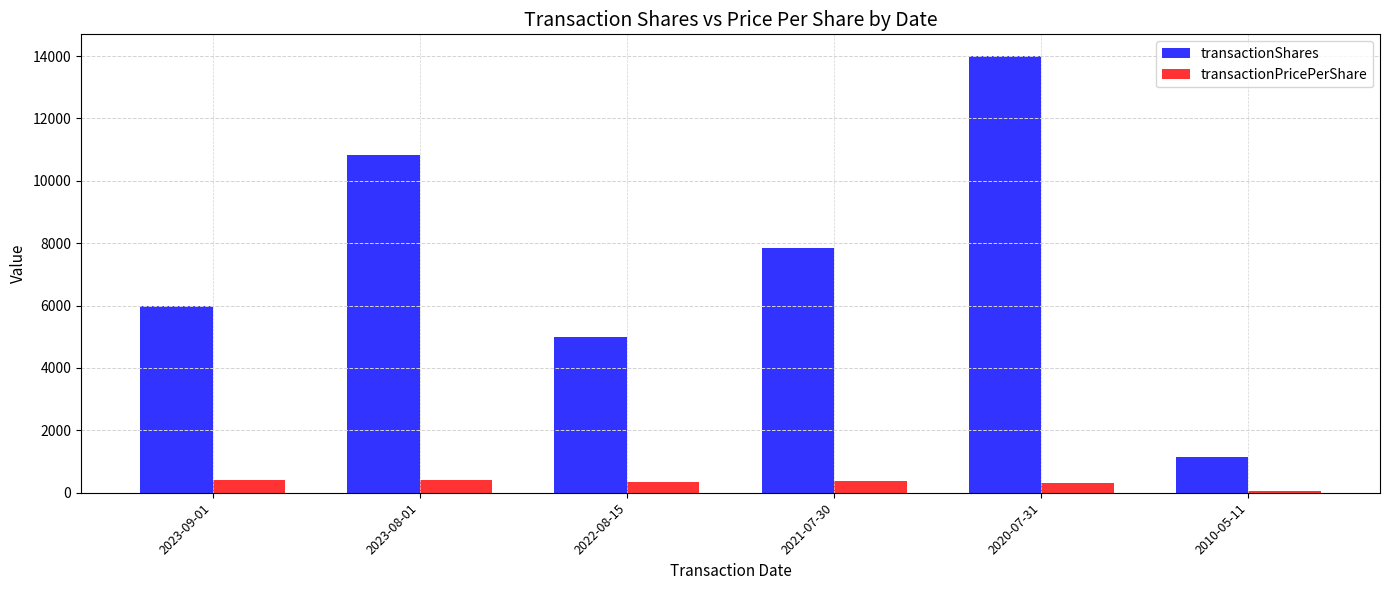

What is the label of the 3rd bar from the left?

2022-08-15